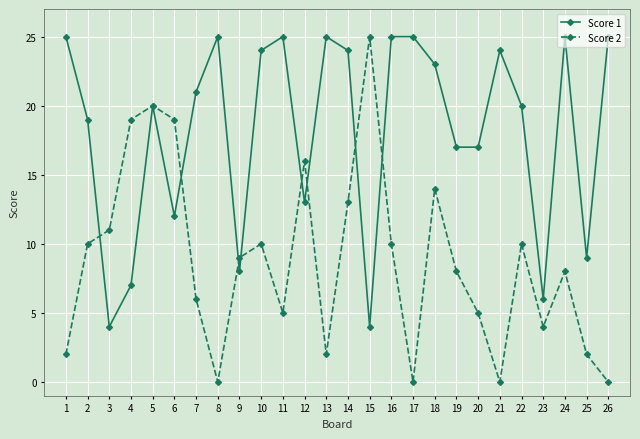

Does the chart have visible grid lines?

Yes